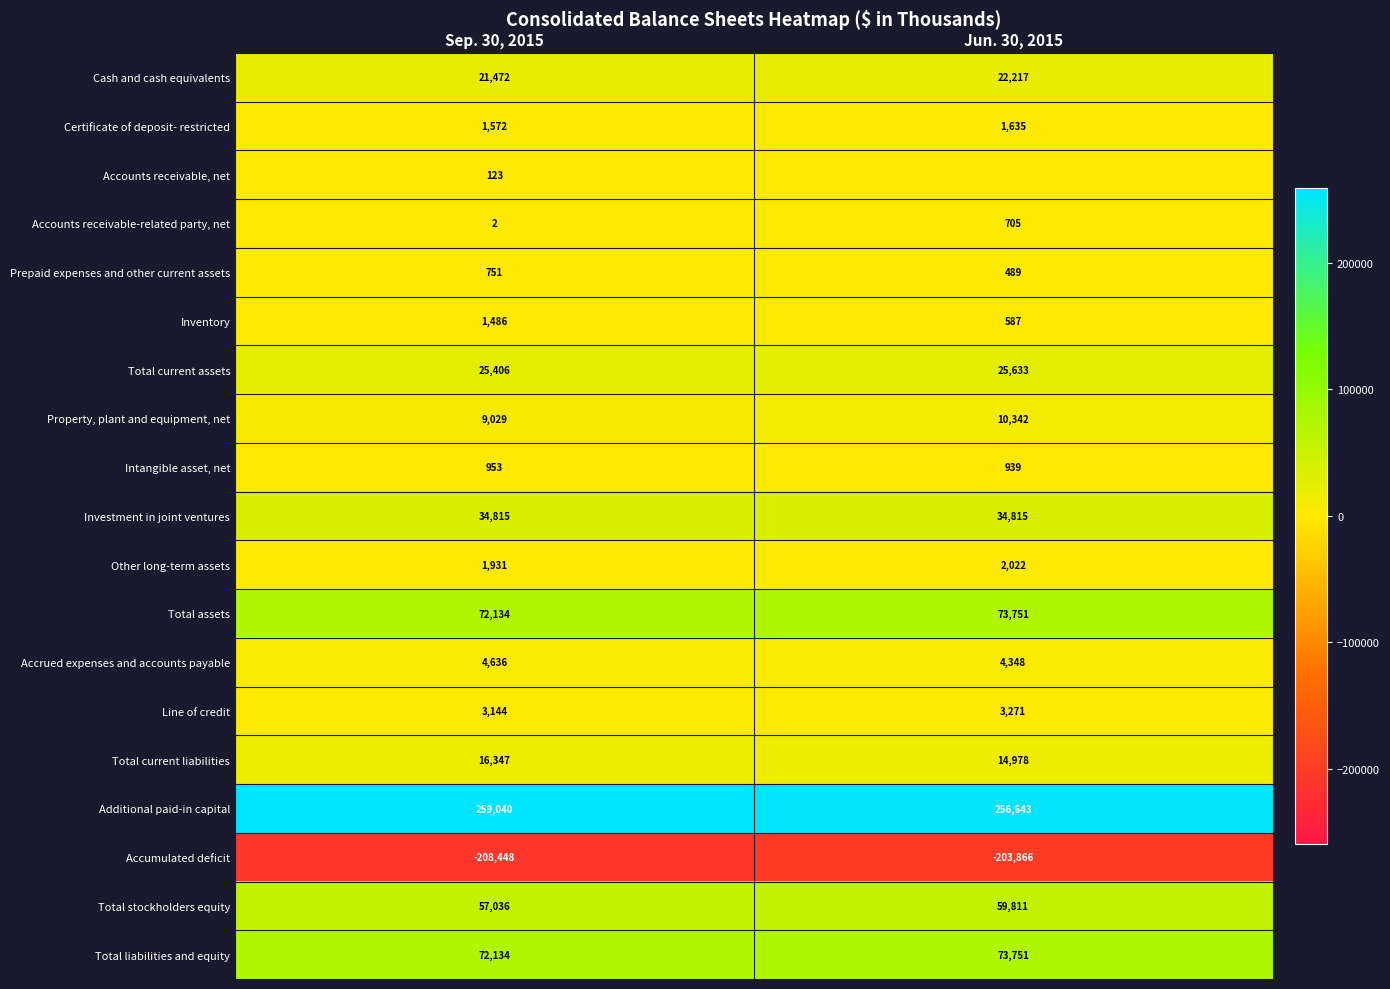

What value does the Total current liabilities series have at Jun. 30, 2015, to the nearest 10?

14980